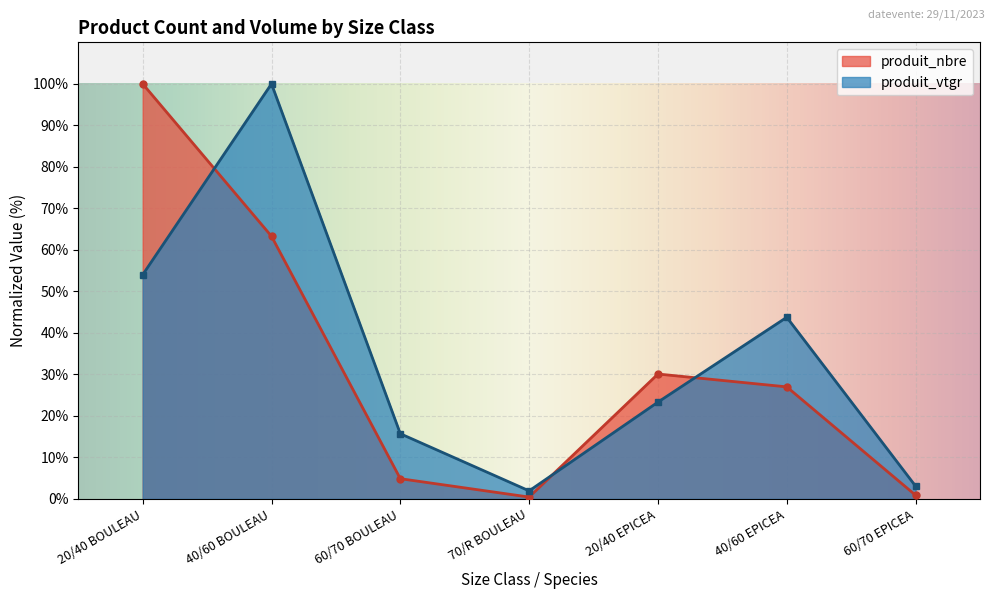

What are all the series names shown in the legend?

produit_nbre, produit_vtgr